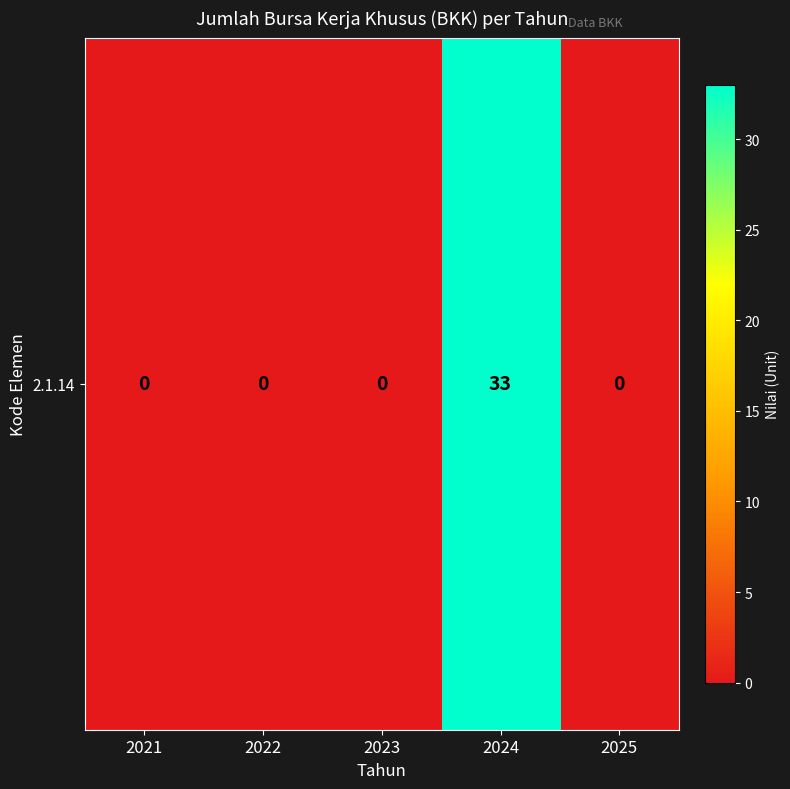

What is the difference between the values at 2025 and 2024?

33